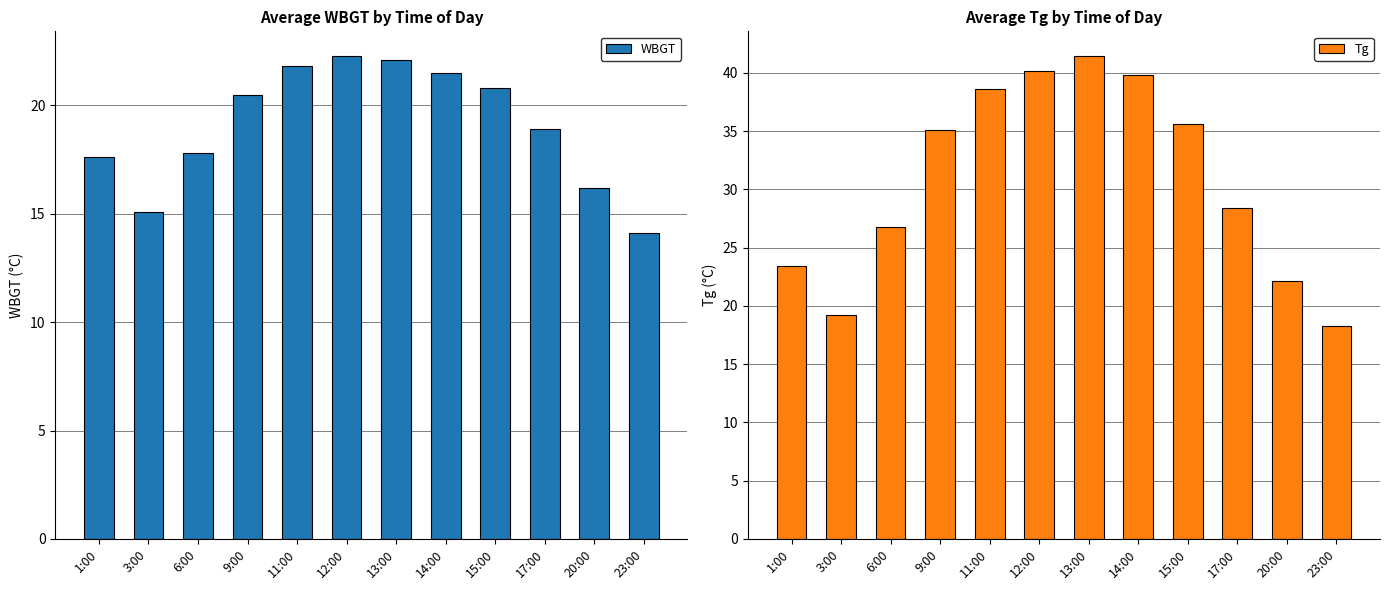

Which has a higher value, 13:00 or 12:00?

12:00